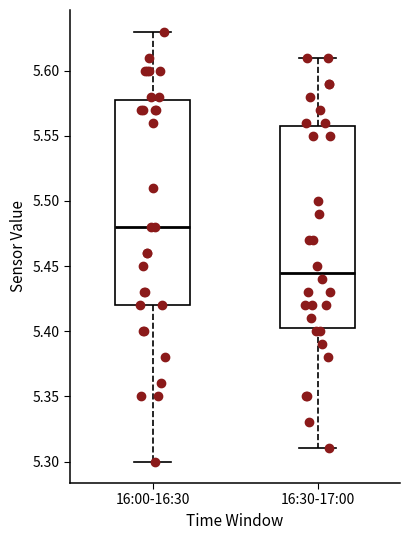

Reading left to right, read every box against the y-axis: the position of its median line, the range the box covers, and the ends of its whiskers. The values are not printed on the chart, so give them approximately, as read against the axis.

16:00-16:30: median 5.480, box 5.420 to 5.580, whiskers 5.300 to 5.630
16:30-17:00: median 5.445, box 5.405 to 5.560, whiskers 5.310 to 5.610